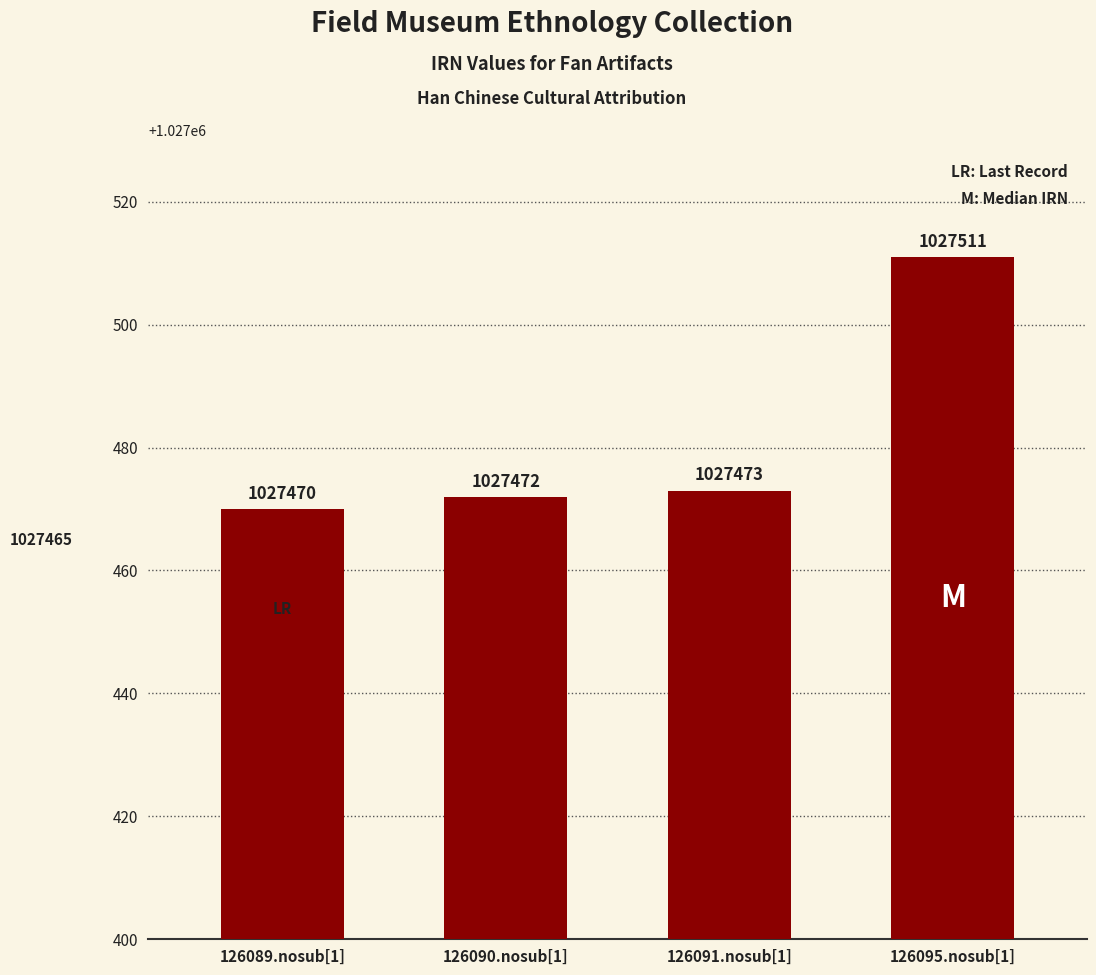

Rank the categories by value from lowest to highest.

126089.nosub[1], 126090.nosub[1], 126091.nosub[1], 126095.nosub[1]